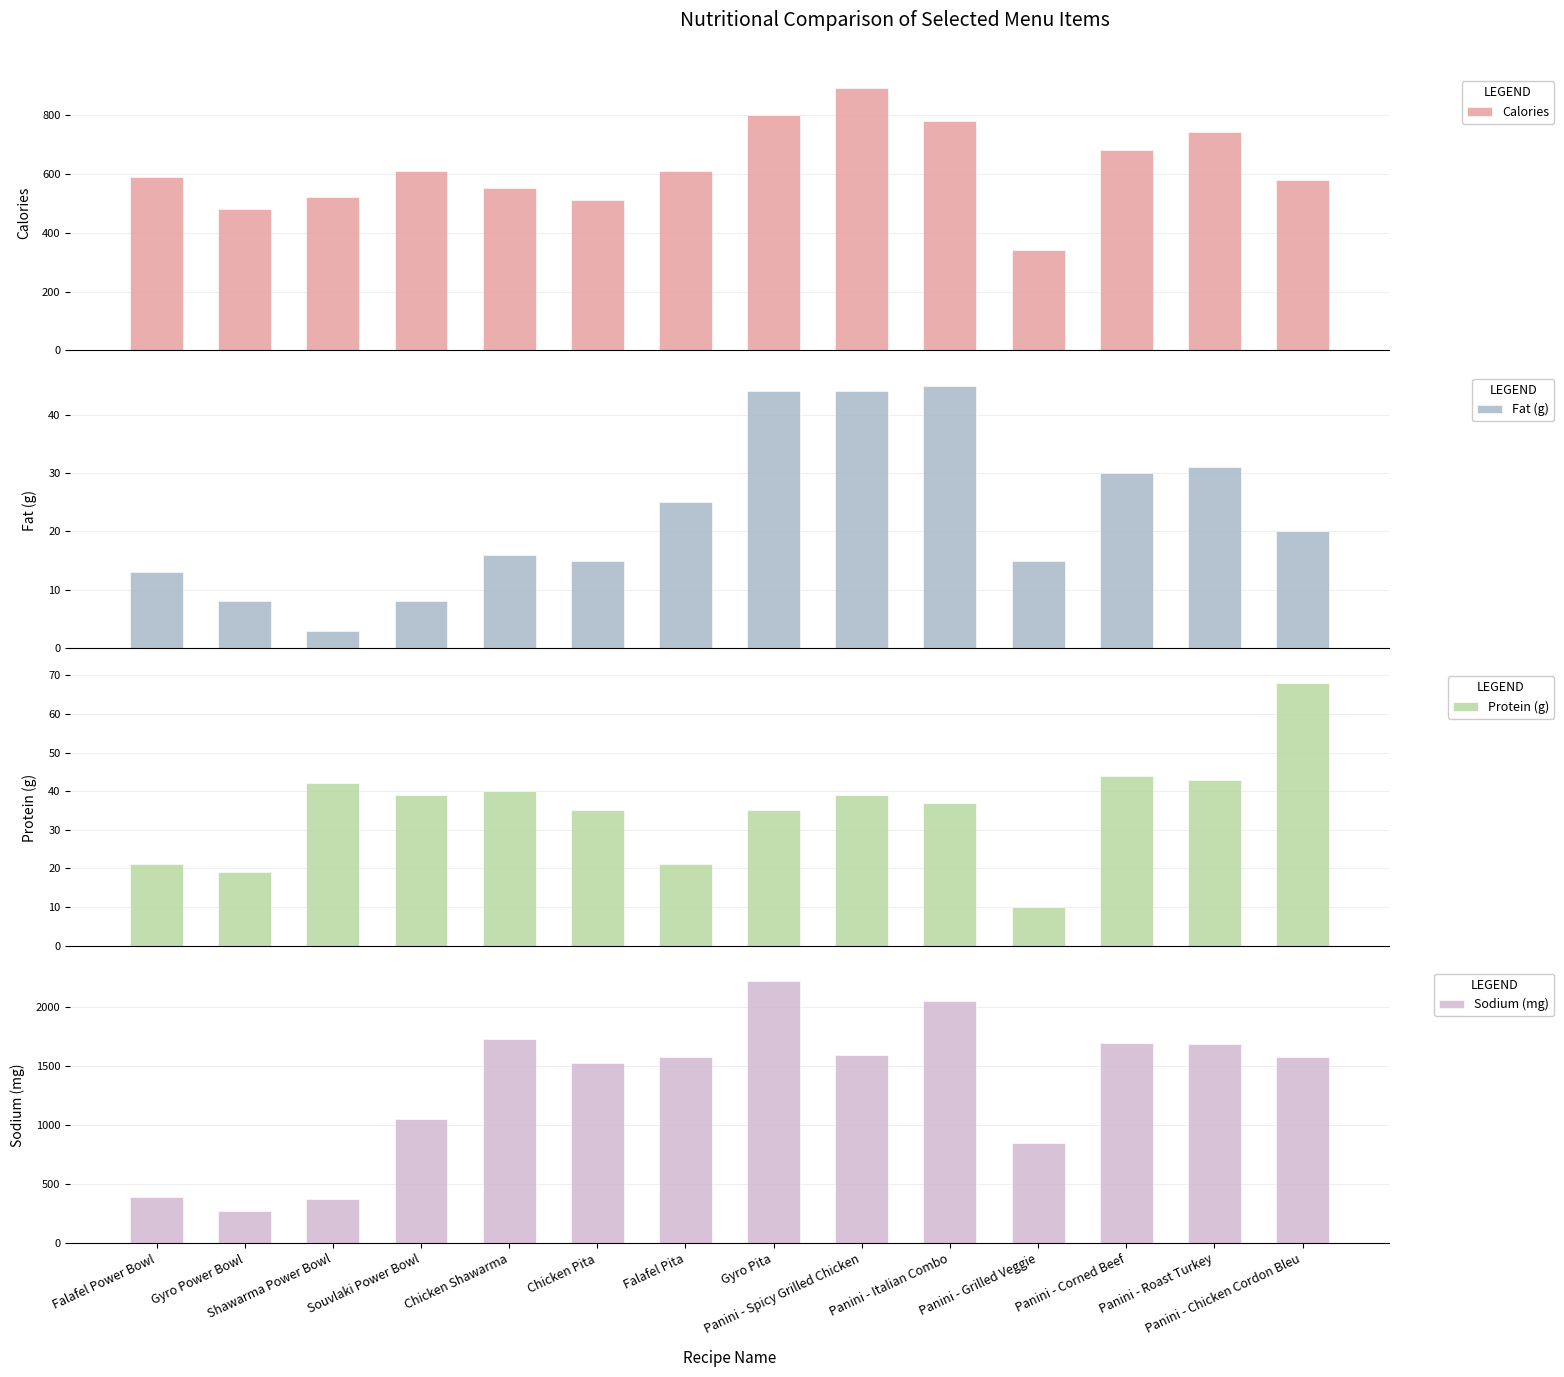

The Protein (g) series shows 19 at Souvlaki Power Bowl. True or false?

False